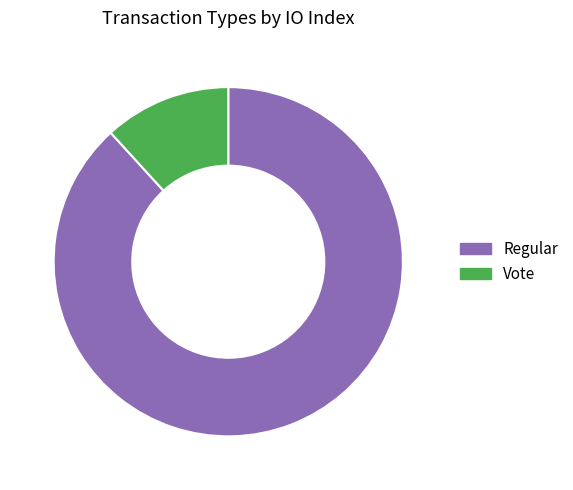

What is the smallest slice in the pie chart?

Vote